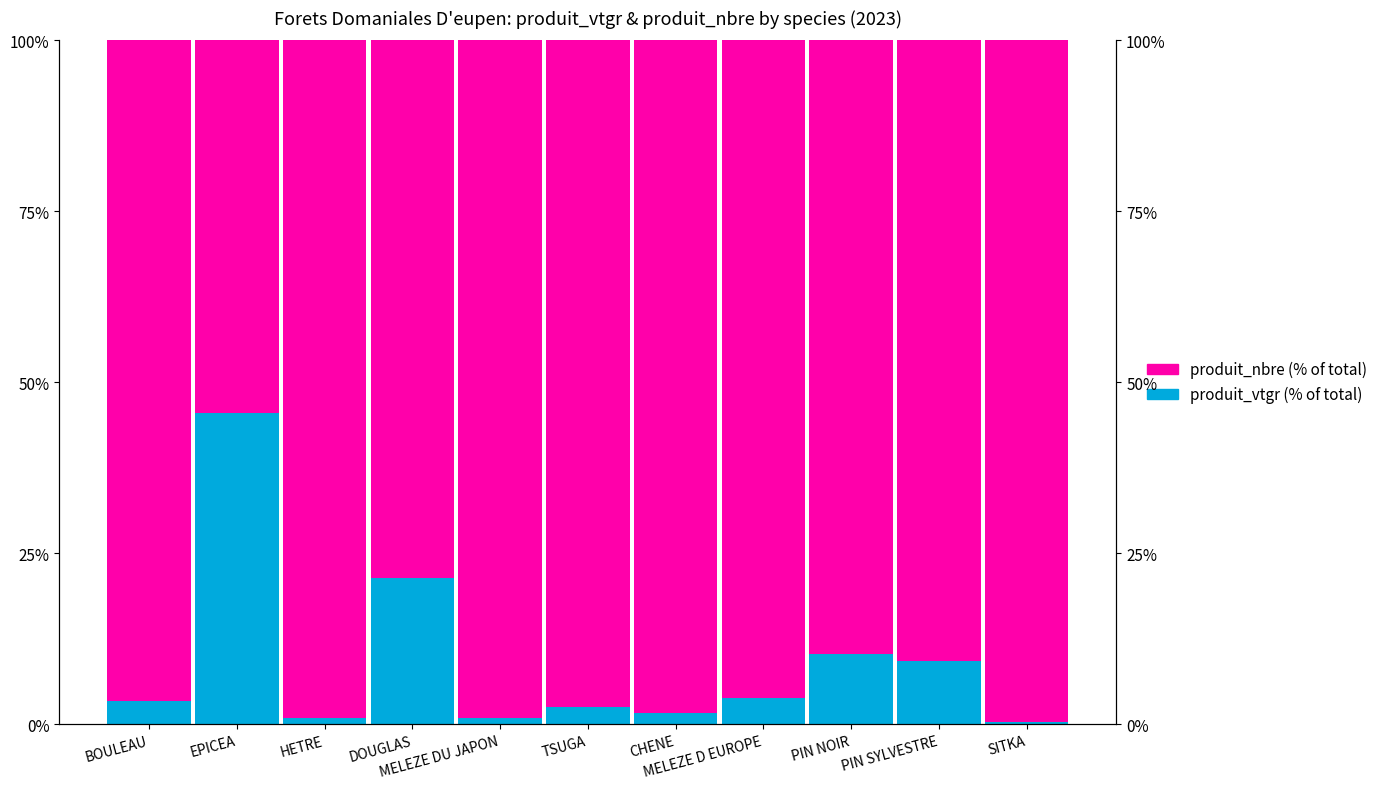

The value of produit_vtgr (% of total) at MELEZE D EUROPE is 3.9. True or false?

True